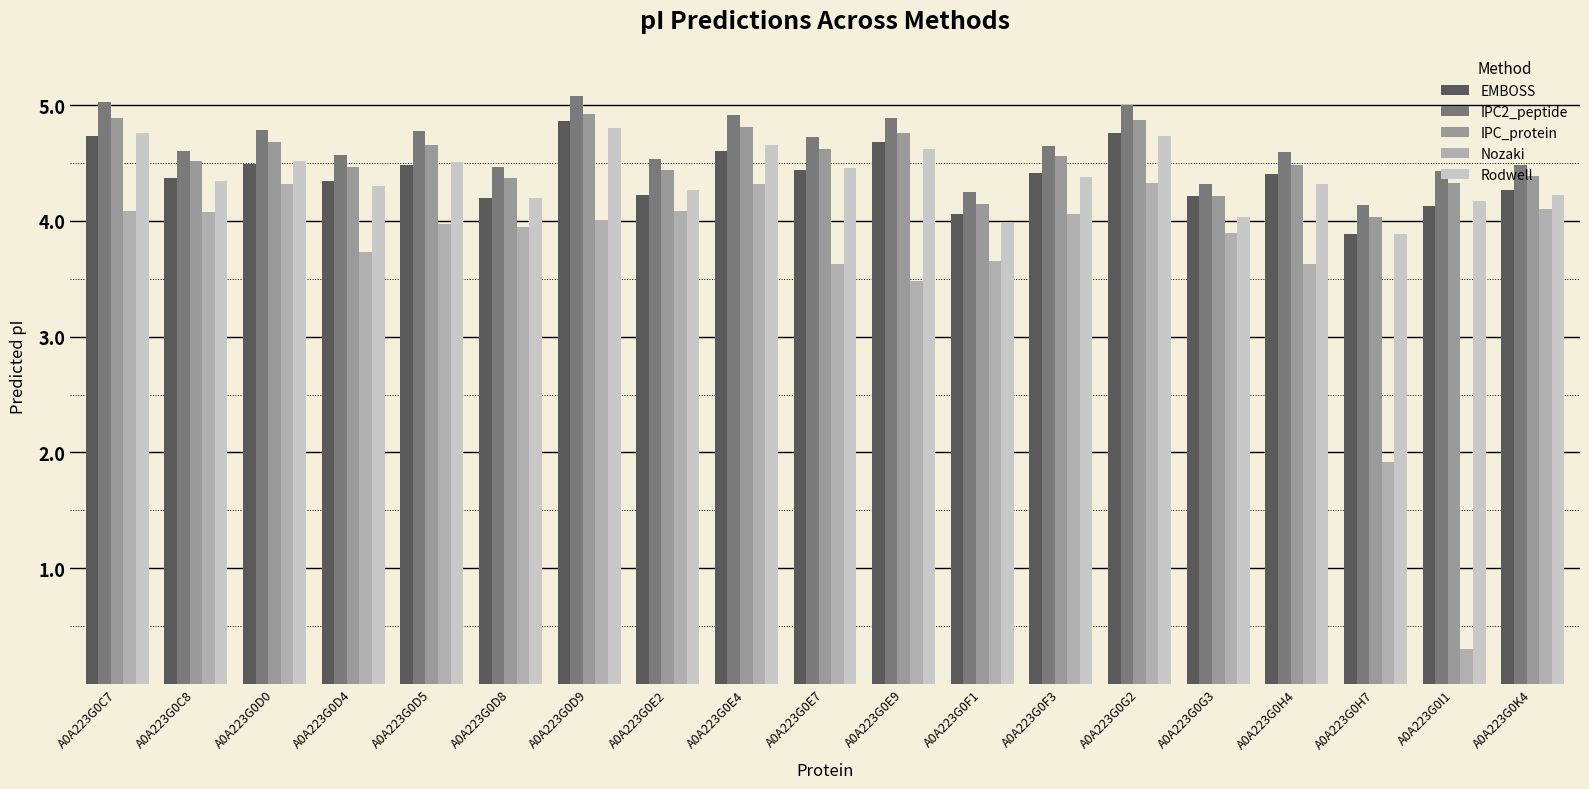

Which has a higher value, A0A223G0G3 or A0A223G0H4?

A0A223G0H4